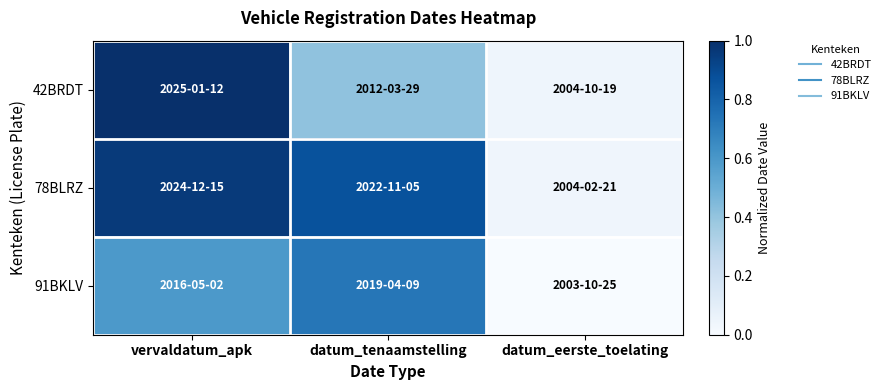

Rank the series by their maximum value, from lowest to highest.

91BKLV, 78BLRZ, 42BRDT